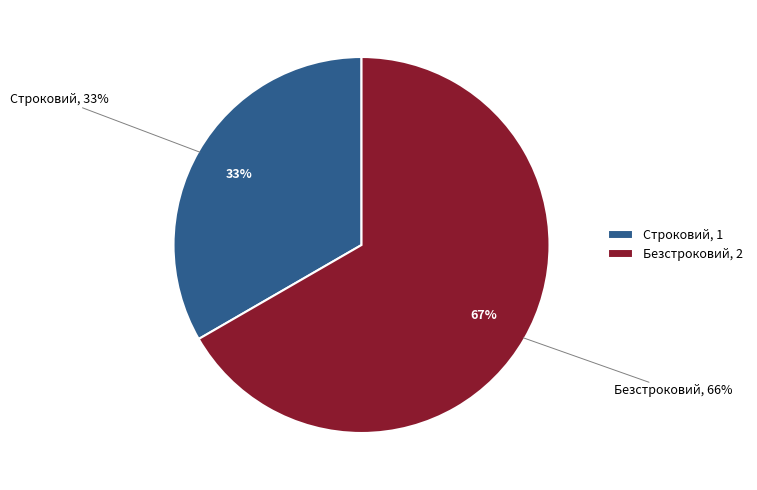

True or false: Безстроковий accounts for 77% of the total.

False